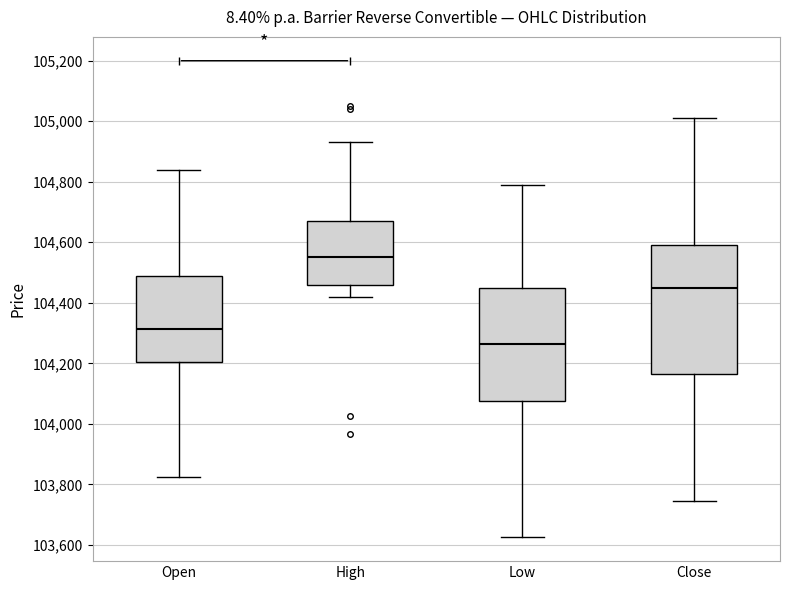

Which box is the tallest, from its lower edge to its upper edge?

Close